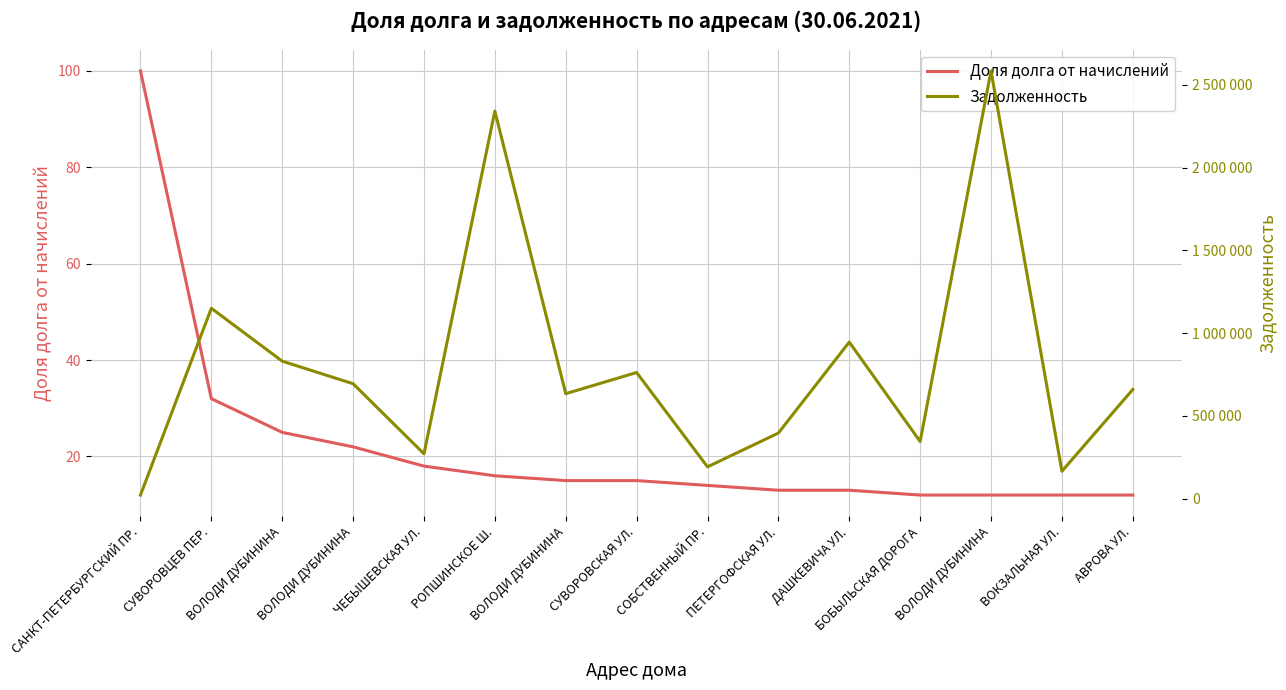

Which series has the largest total across all categories?

Задолженность